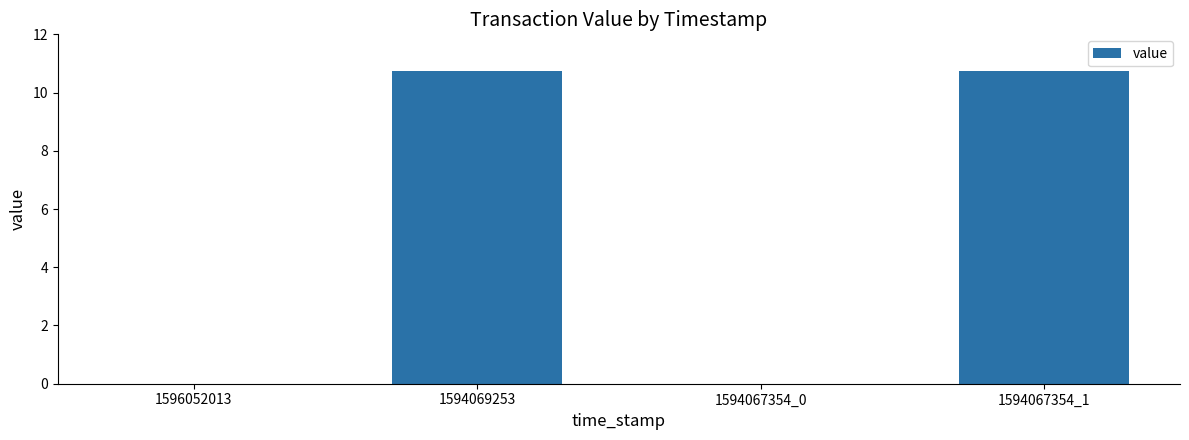

Where does the data first go above 10?

1594069253